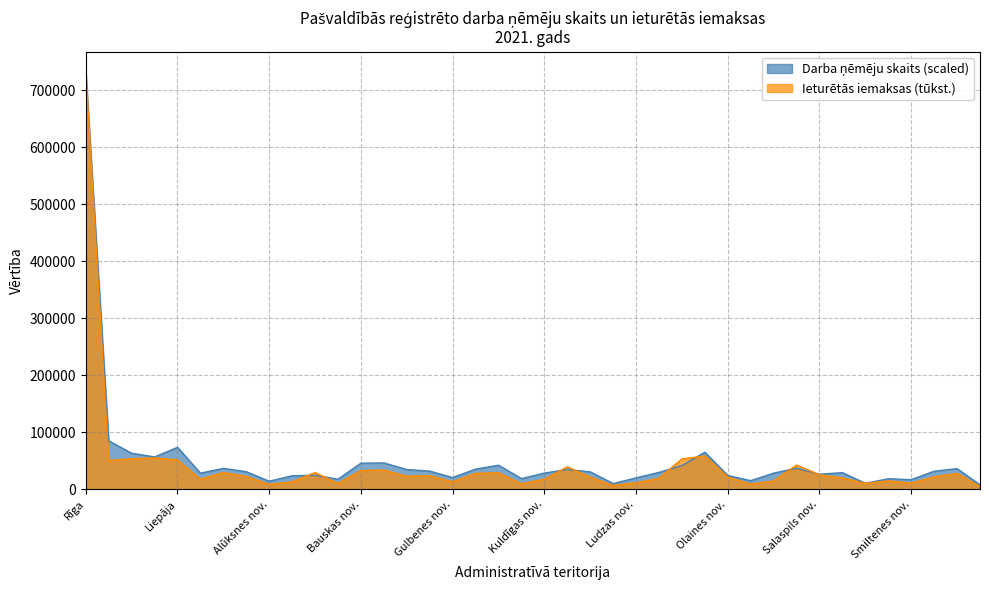

True or false: Ieturētās iemaksas (tūkst.) and Darba ņēmēju skaits cross at least once.

True